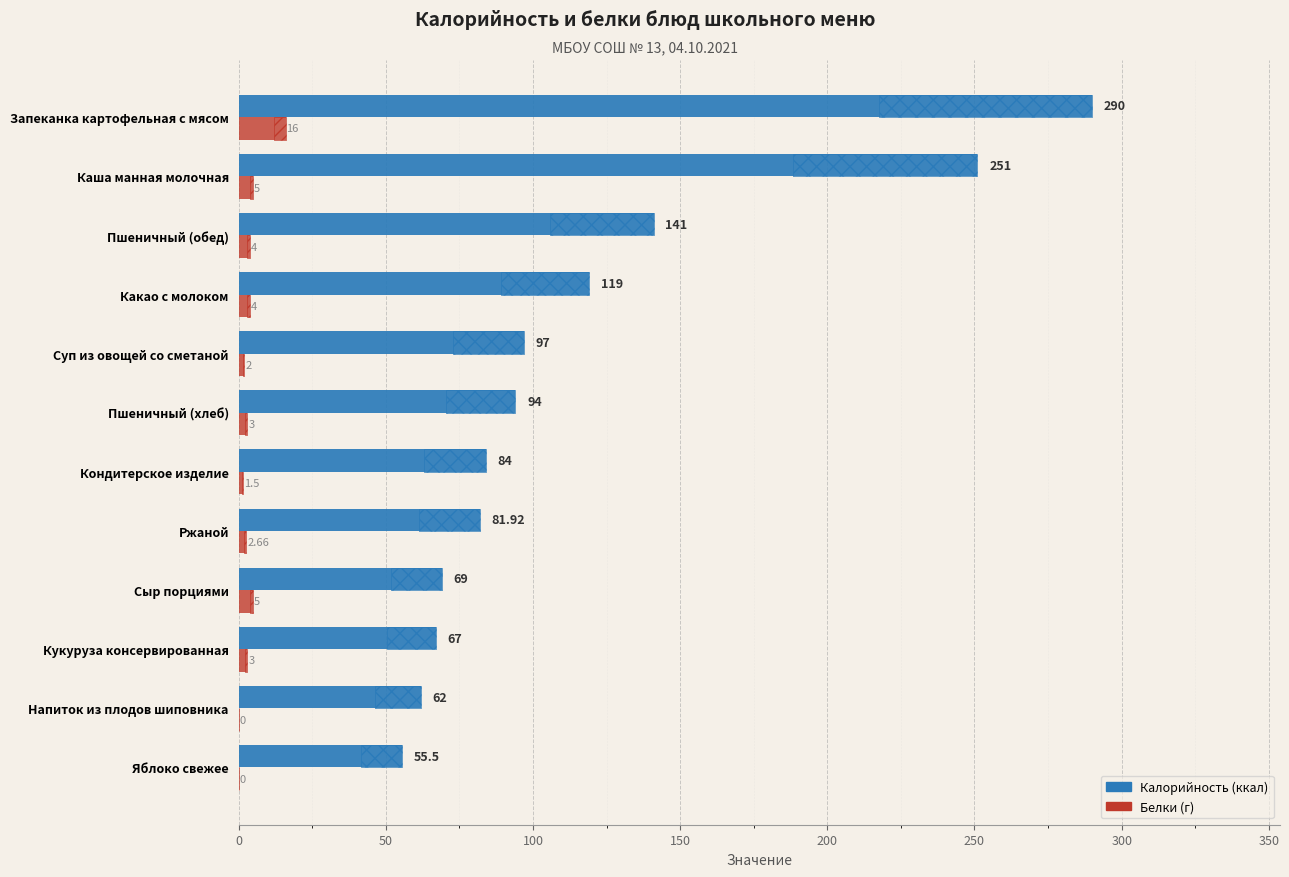

At Запеканка картофельная с мясом, list the series in order from smallest to largest.

Белки (г), Калорийность (ккал)